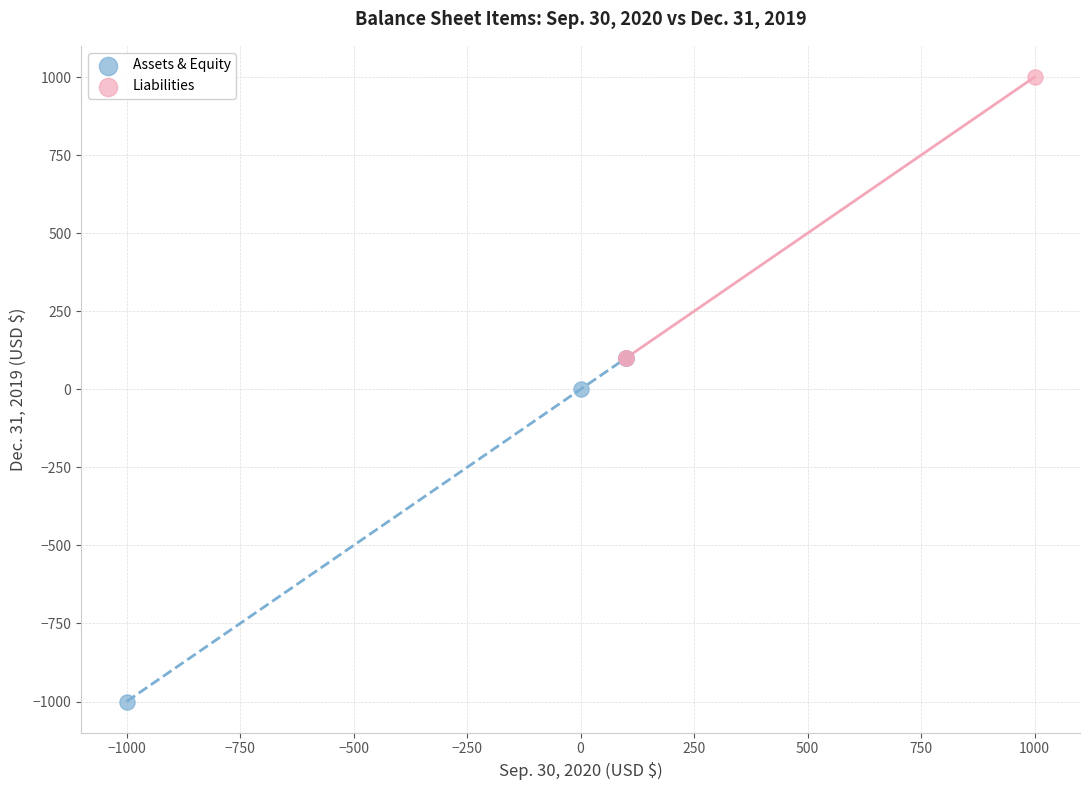

Which series reaches the minimum Y coordinate?

Assets & Equity